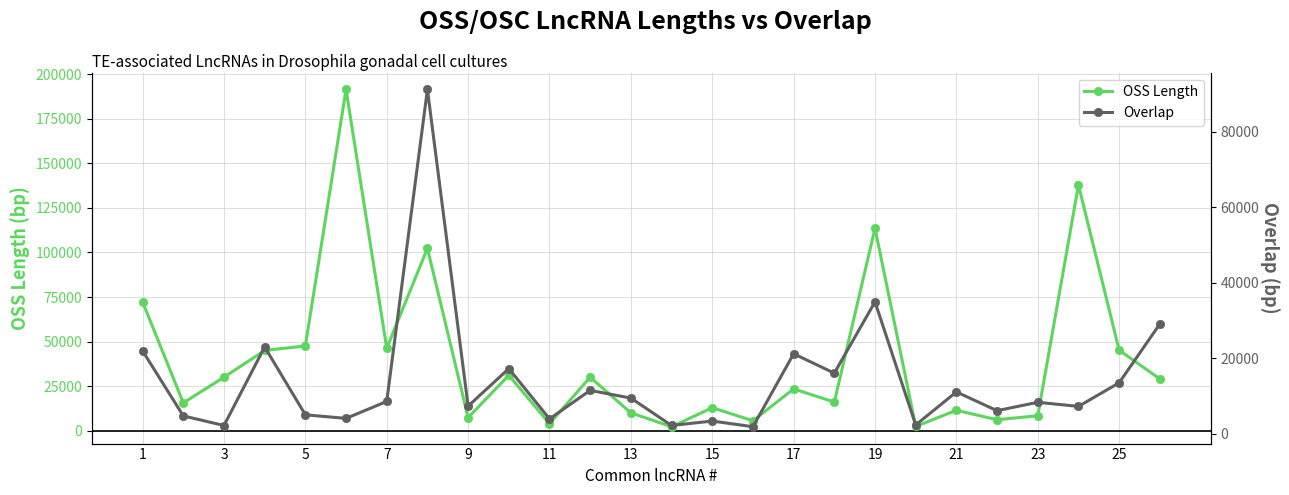

Is this an area chart (filled region under the line)?

No